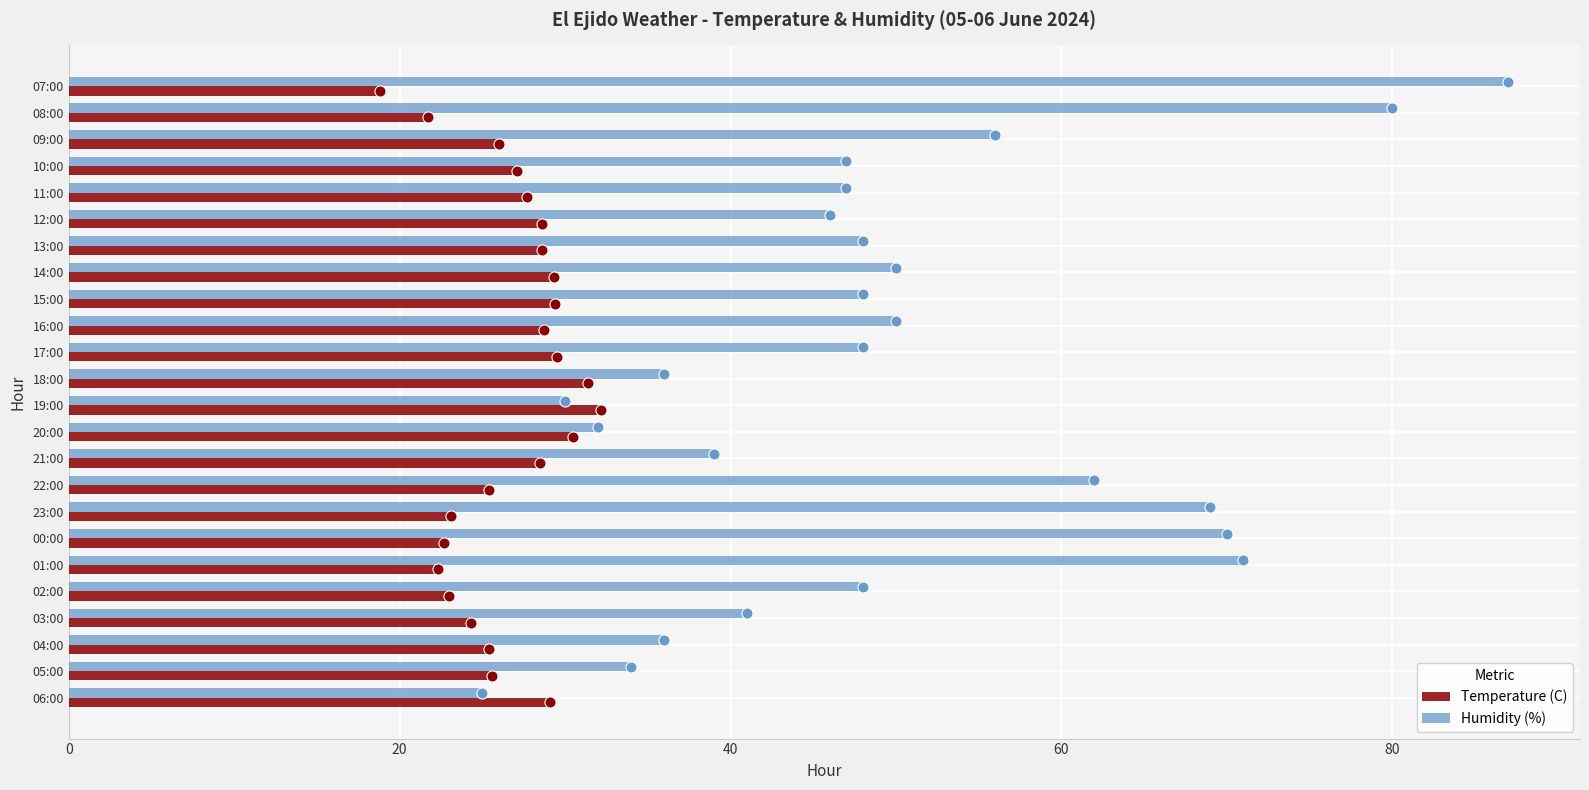

What are all the series names shown in the legend?

Temperature (C), Humidity (%)